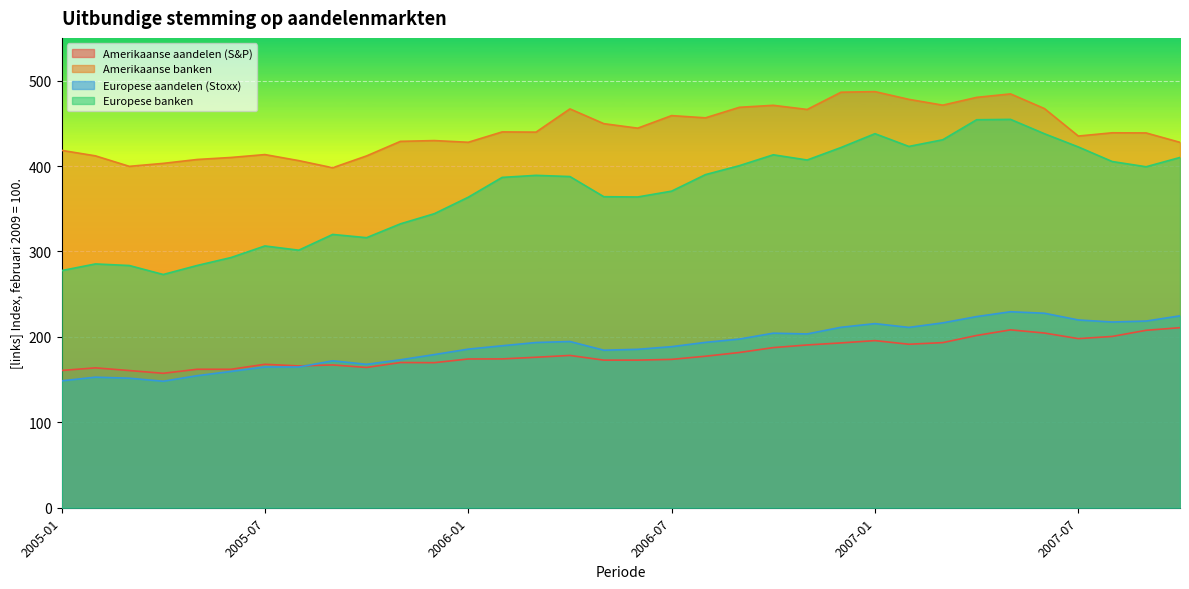

What is the difference between the maximum and minimum values in the Amerikaanse aandelen (S&P) series?

53.4